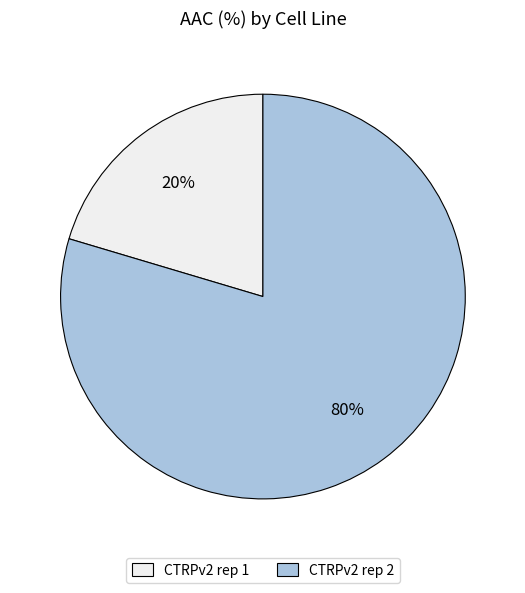

Rank the categories by value from lowest to highest.

CTRPv2 rep 1, CTRPv2 rep 2